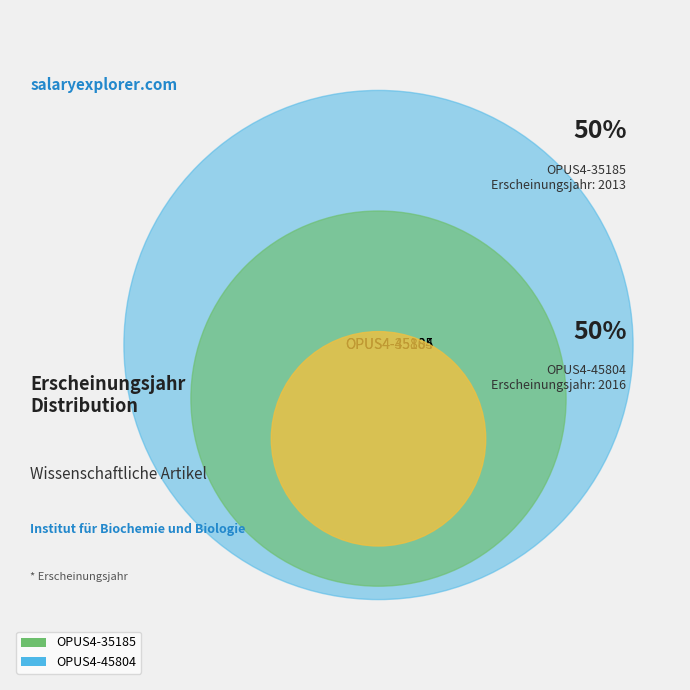

How many slices are in this pie chart?

2